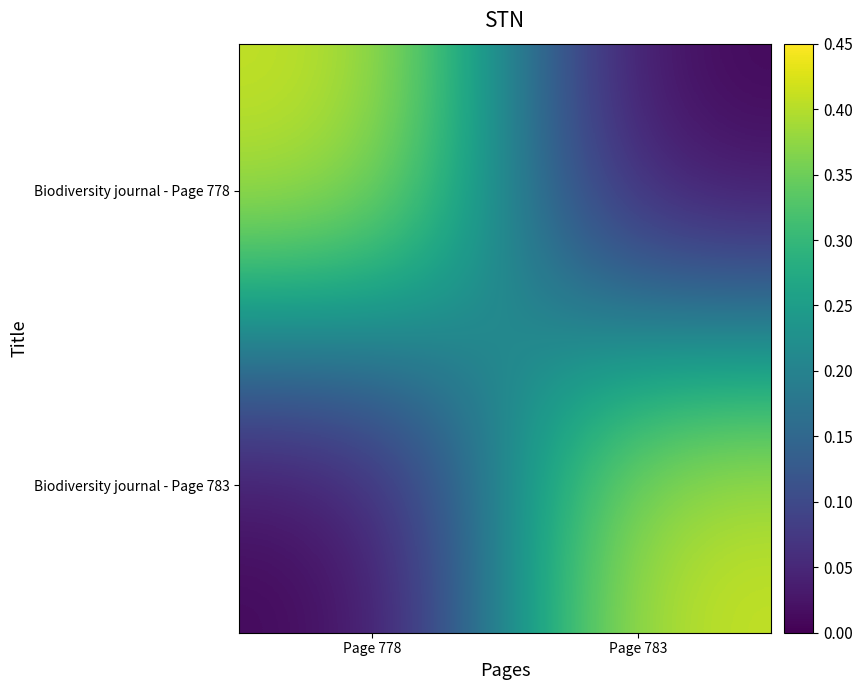

Which has a higher value, Page 778 or Page 783?

Page 778